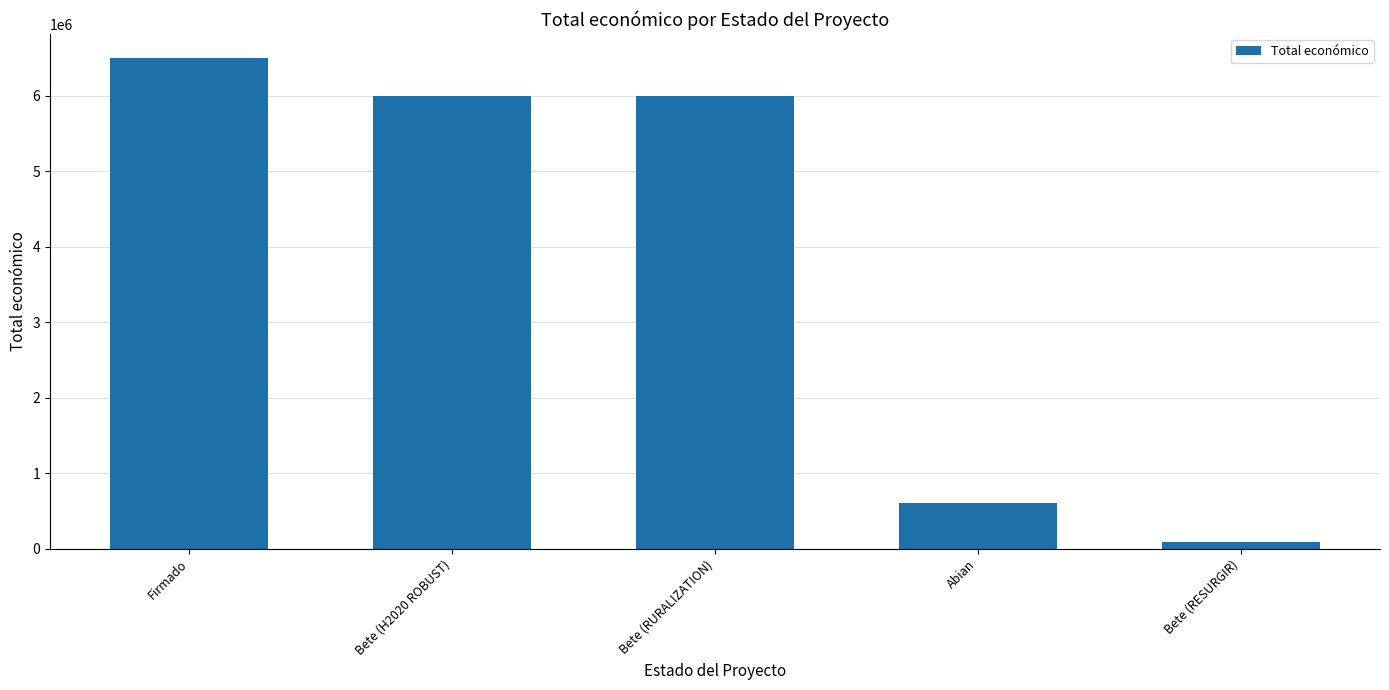

What position from the left is Bete (RURALIZATION)?

3